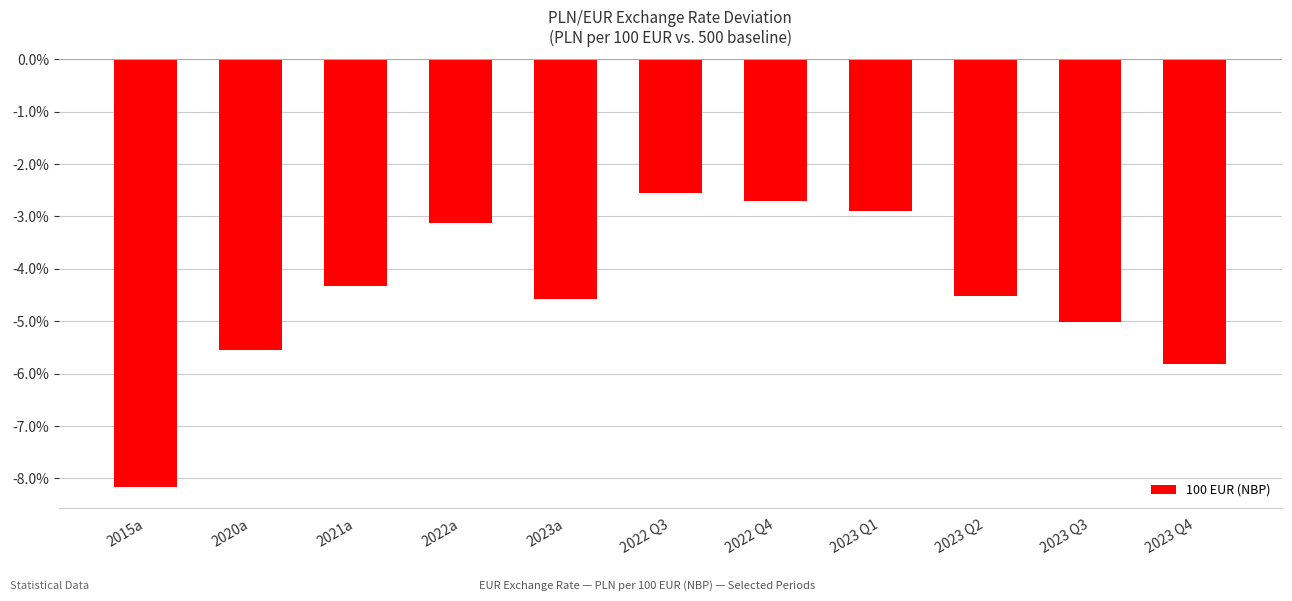

Are the bars horizontal?

No